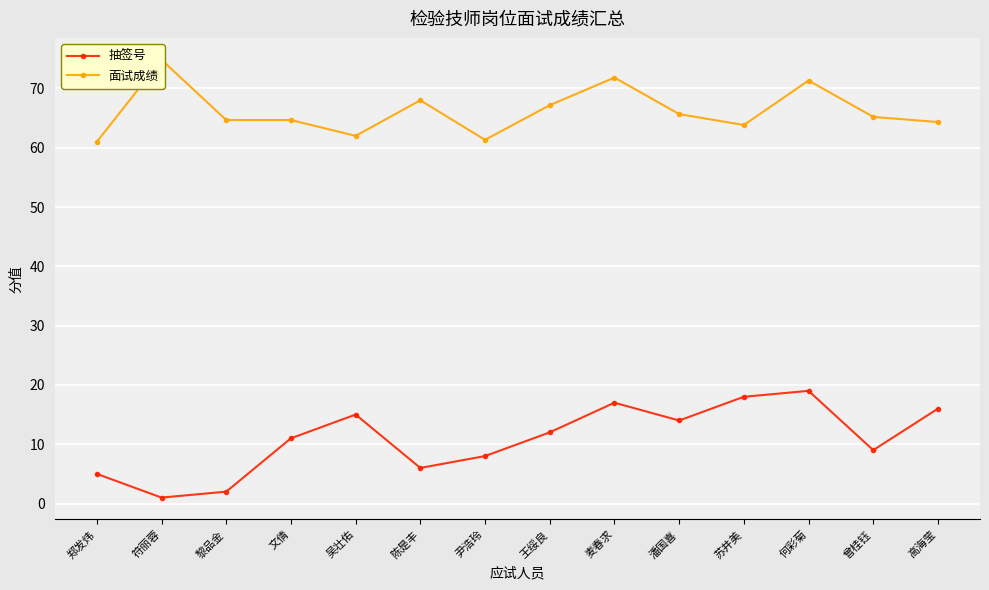

Rank the series by their maximum value, from lowest to highest.

抽签号, 面试成绩